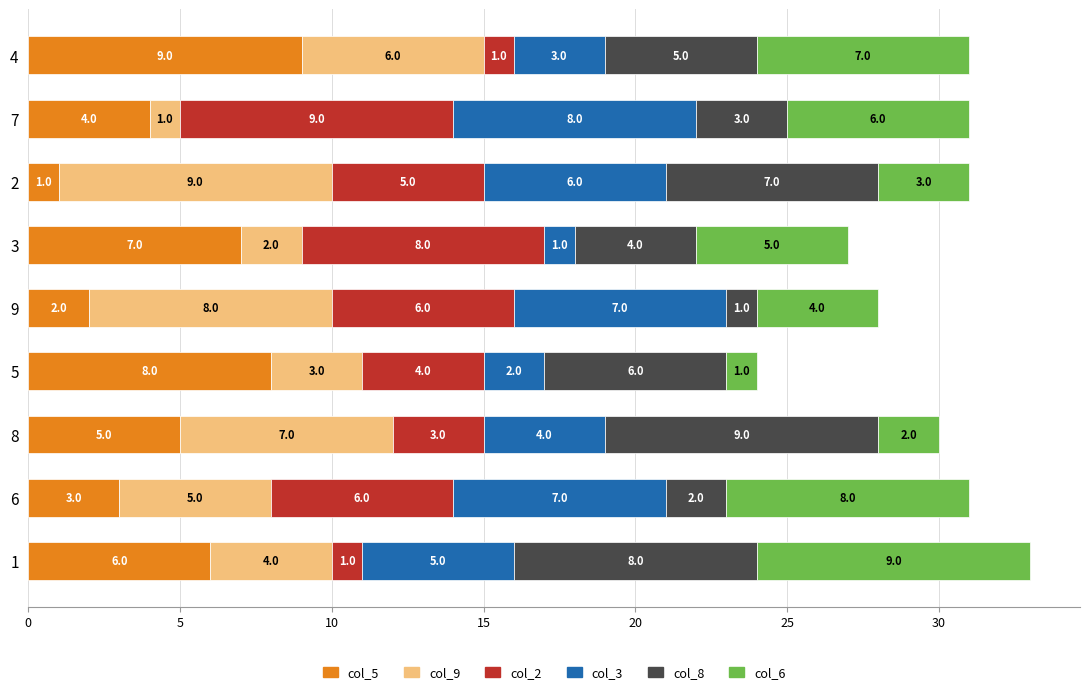

Count the col_5 values in the range 3 to 7.

5